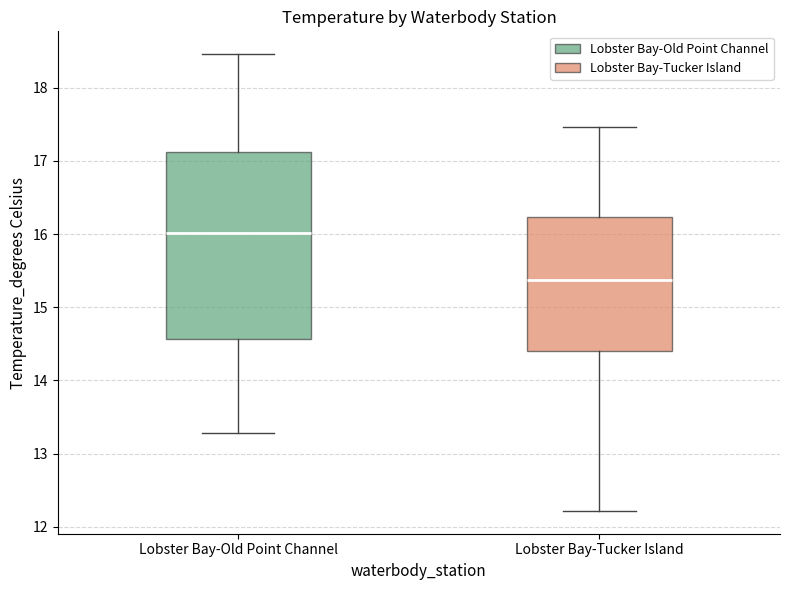

Where is the lower edge of the box for Lobster Bay-Old Point Channel on the y-axis? The values are not printed on the chart, so give them approximately, as read against the axis.

14.6